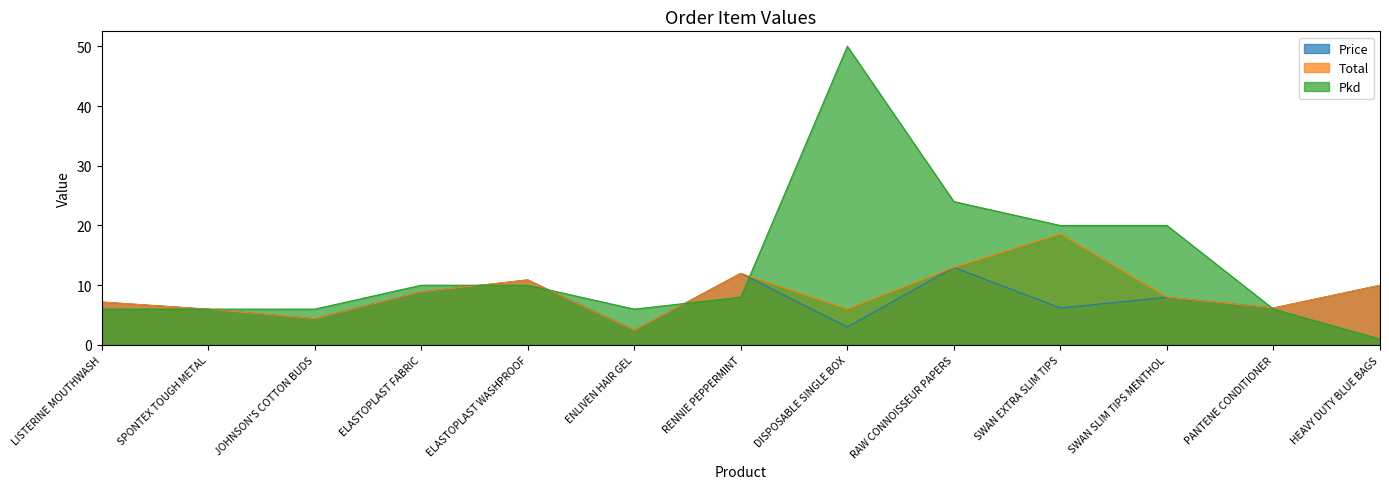

Where is the first local maximum for Total?

ELASTOPLAST WASHPROOF